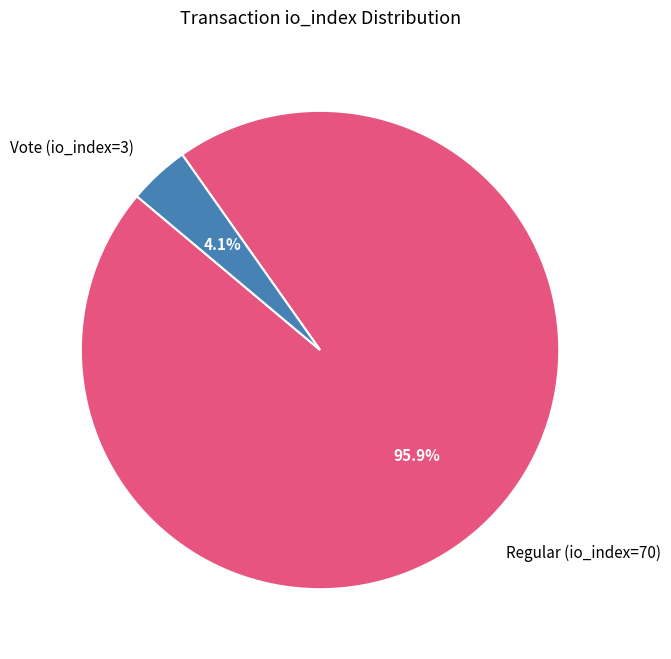

What percentage is the Vote (io_index=3) slice, to the nearest percent?

4%